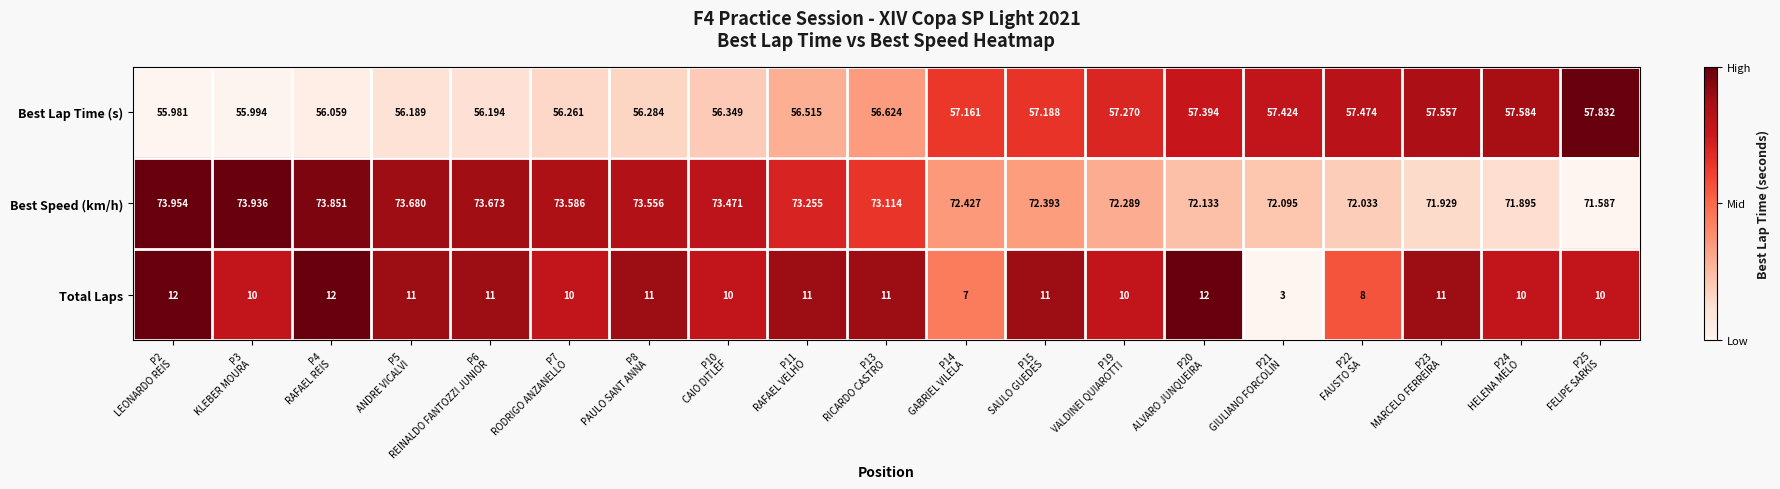

List the series in order of their overall mean, lowest first.

Total Laps, Best Lap Time (s), Best Speed (km/h)